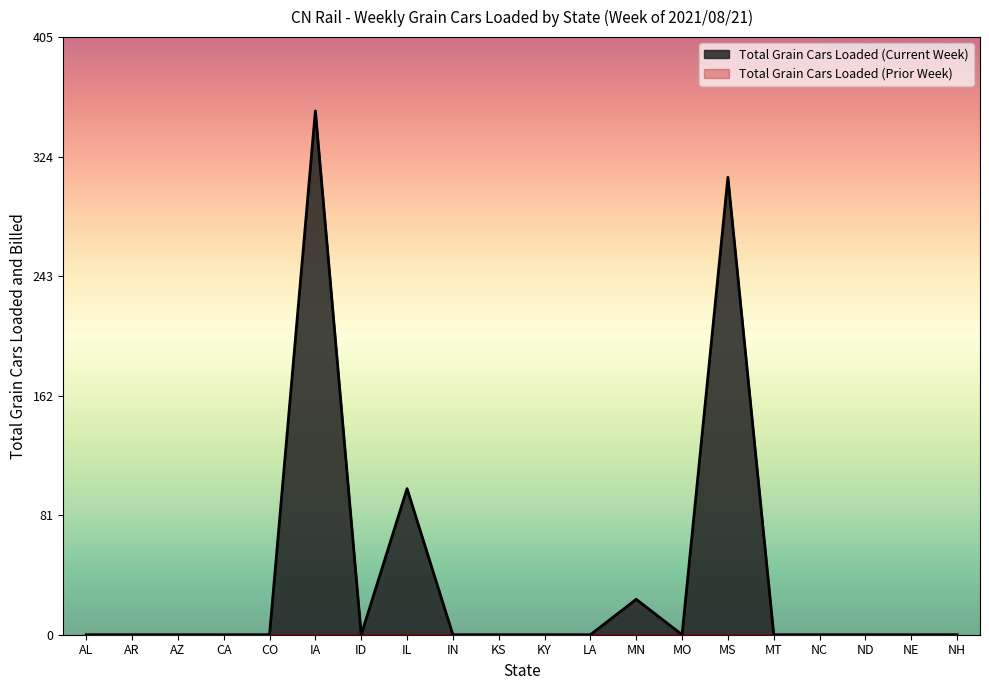

What is the difference between the maximum and minimum values?

355